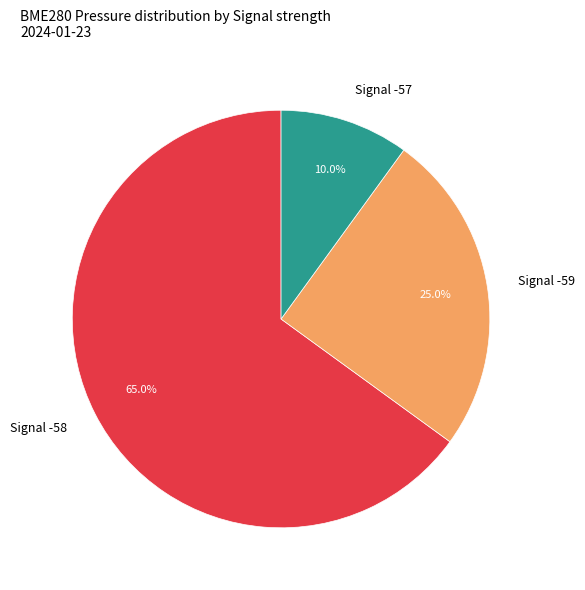

Is there any slice that represents more than half of the pie?

Yes